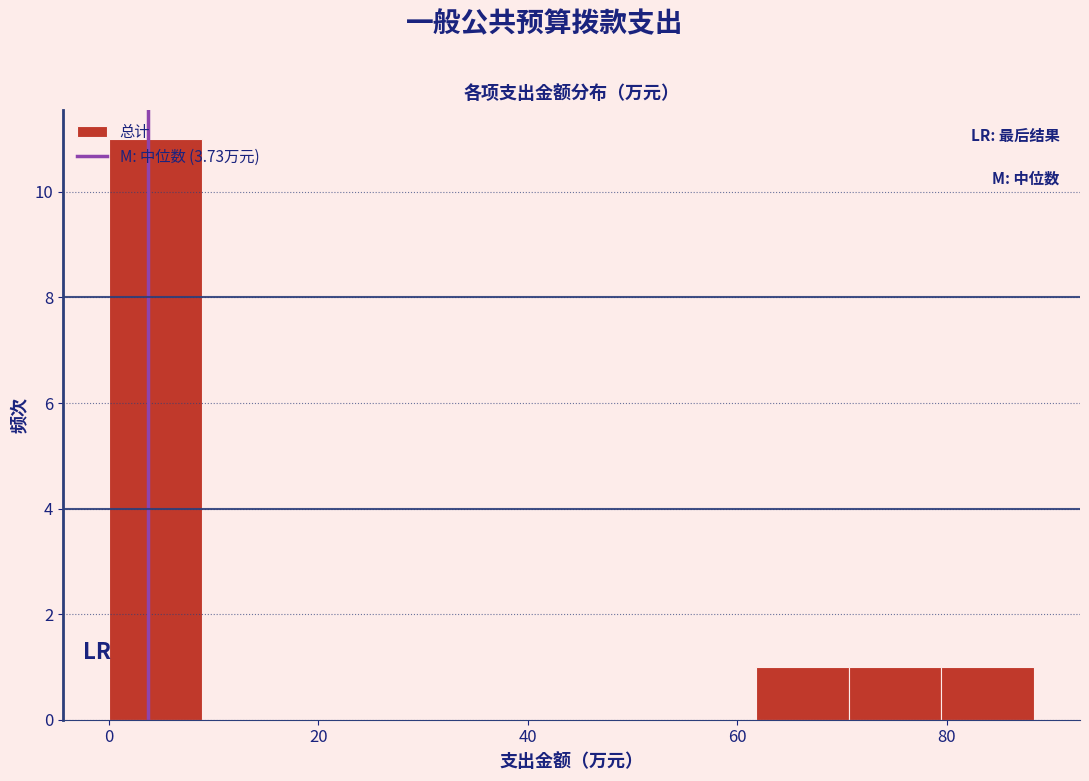

Reading left to right, list every bar in this chart as the range it spans on the x-axis followed by its height. Neither the bar edges nor the heights are printed on the chart, so give them approximately, as read against the axes.

0 to 8: 11
8 to 18: 0
18 to 26: 0
26 to 36: 0
36 to 44: 0
44 to 52: 0
52 to 62: 0
62 to 70: 1
70 to 80: 1
80 to 88: 1